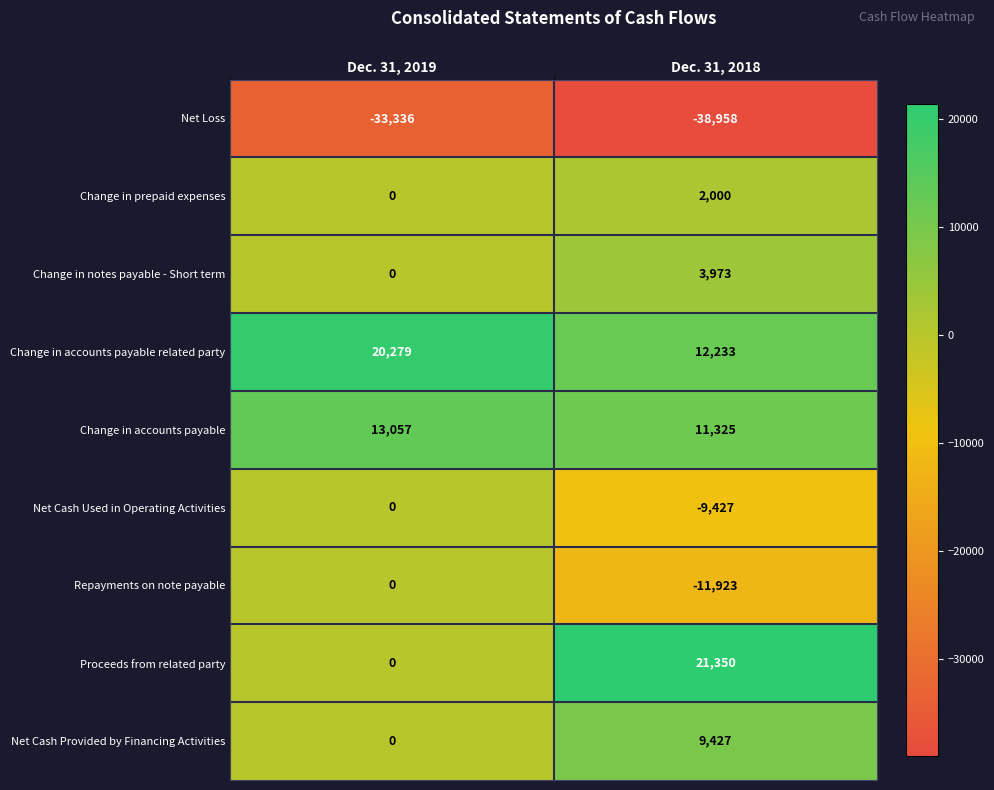

What is the sum of all Net Cash Used in Operating Activities values?

-9427